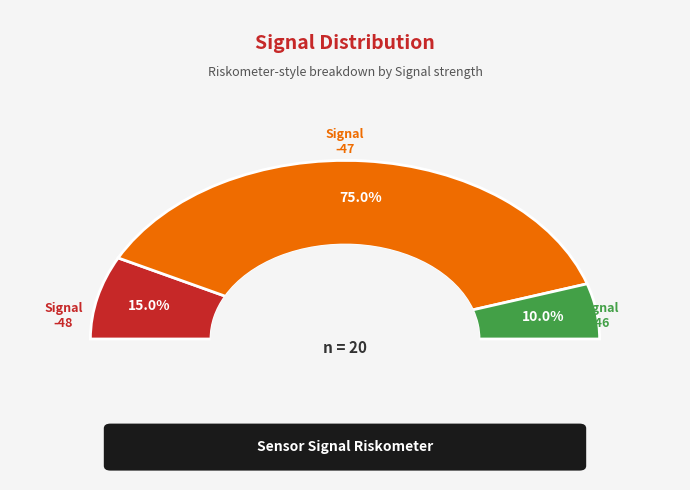

Which category has the biggest portion of the pie?

-47